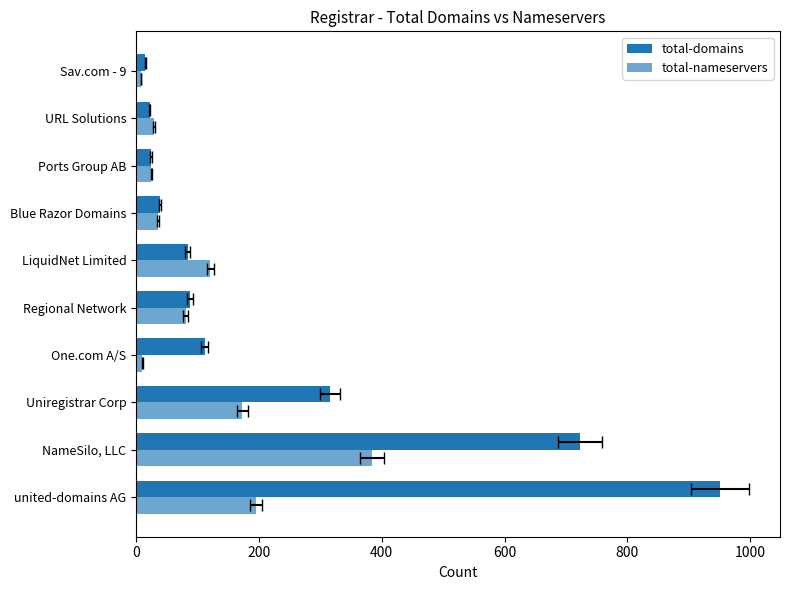

Is the value of total-nameservers at Uniregistrar Corp greater than the value of total-domains at URL Solutions?

Yes